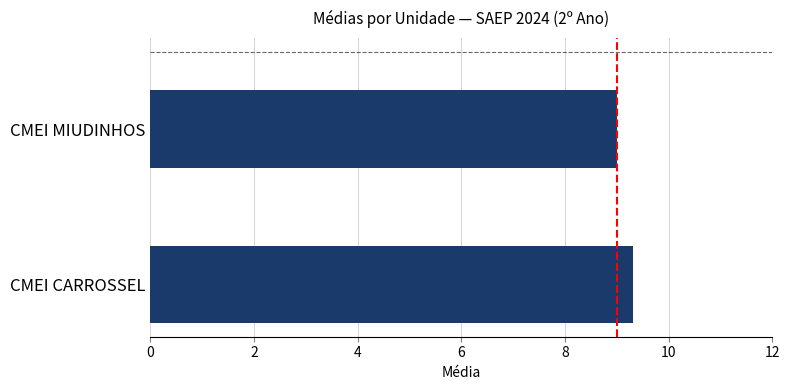

Count the values in the range 9 to 10.

2